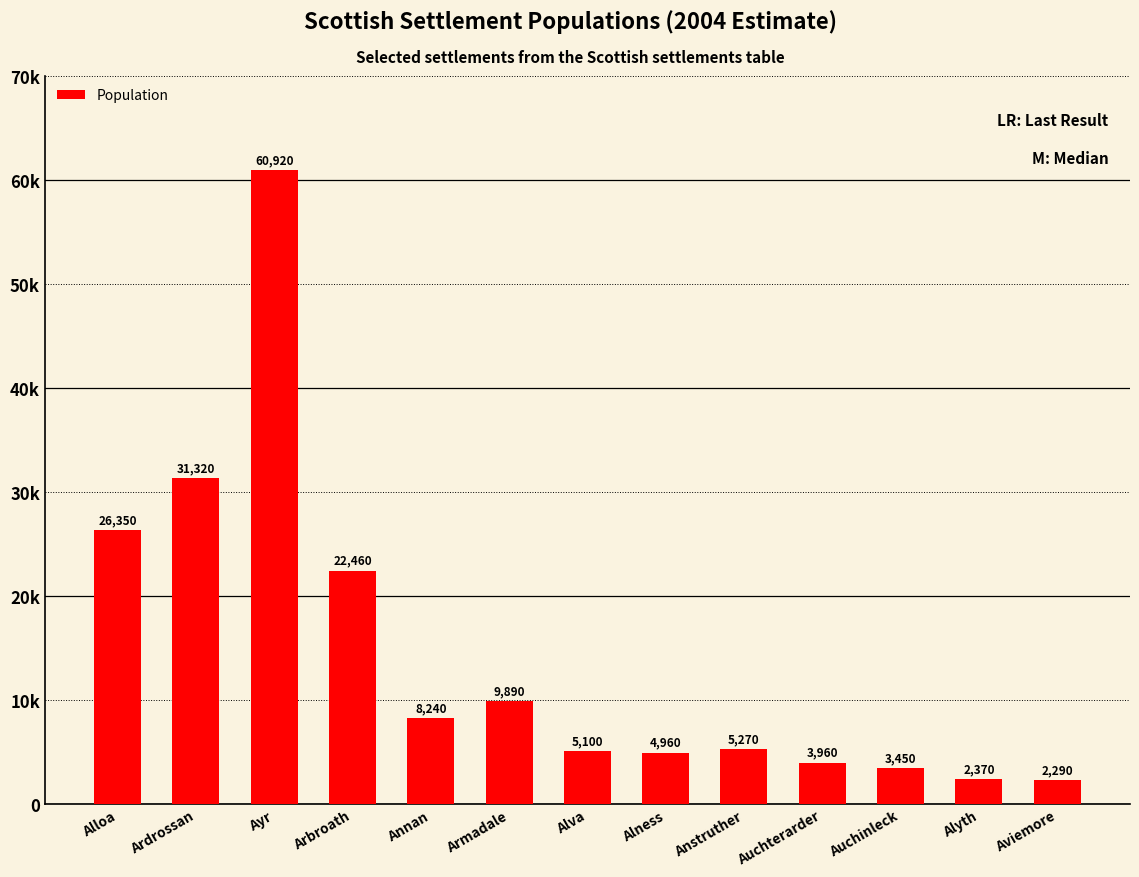

Approximately how many times larger is the value at Anstruther compared to Annan?

0.6